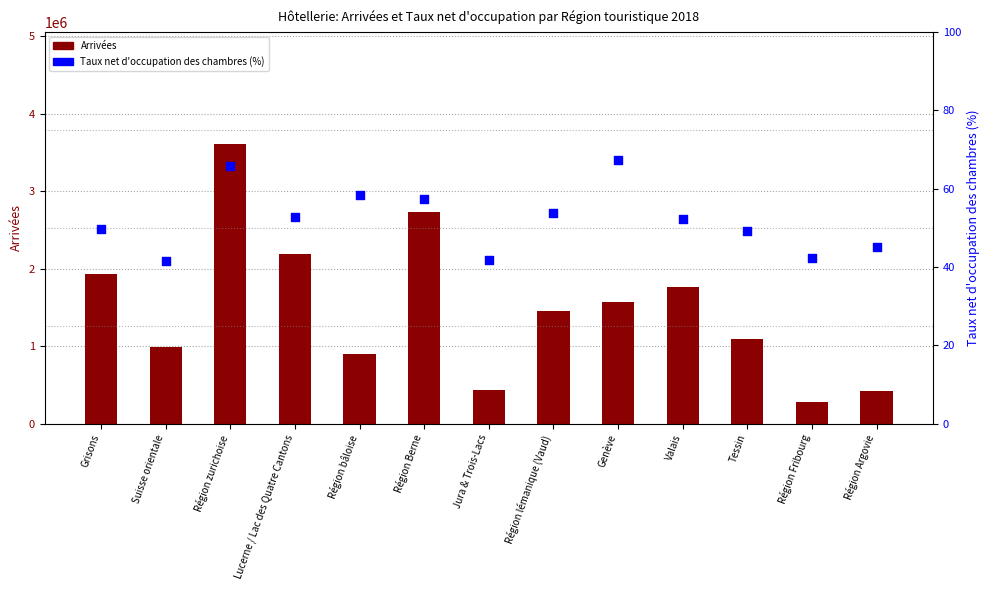

Which series has the largest Y range (max minus min)?

Arrivées